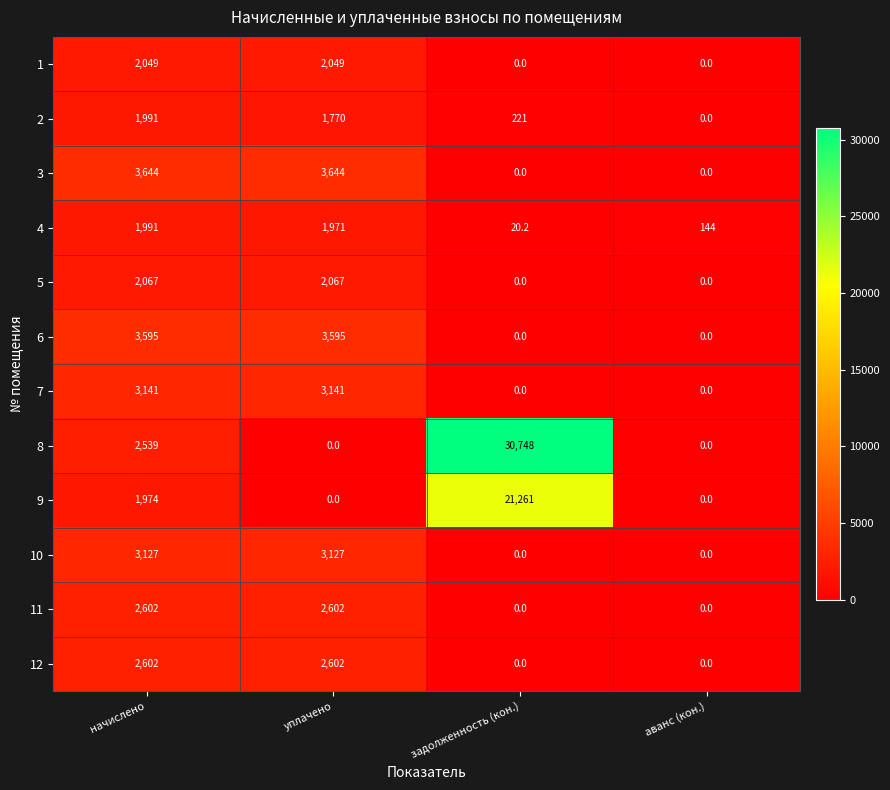

True or false: 2 has a value of 0.0 at аванс (кон.).

True